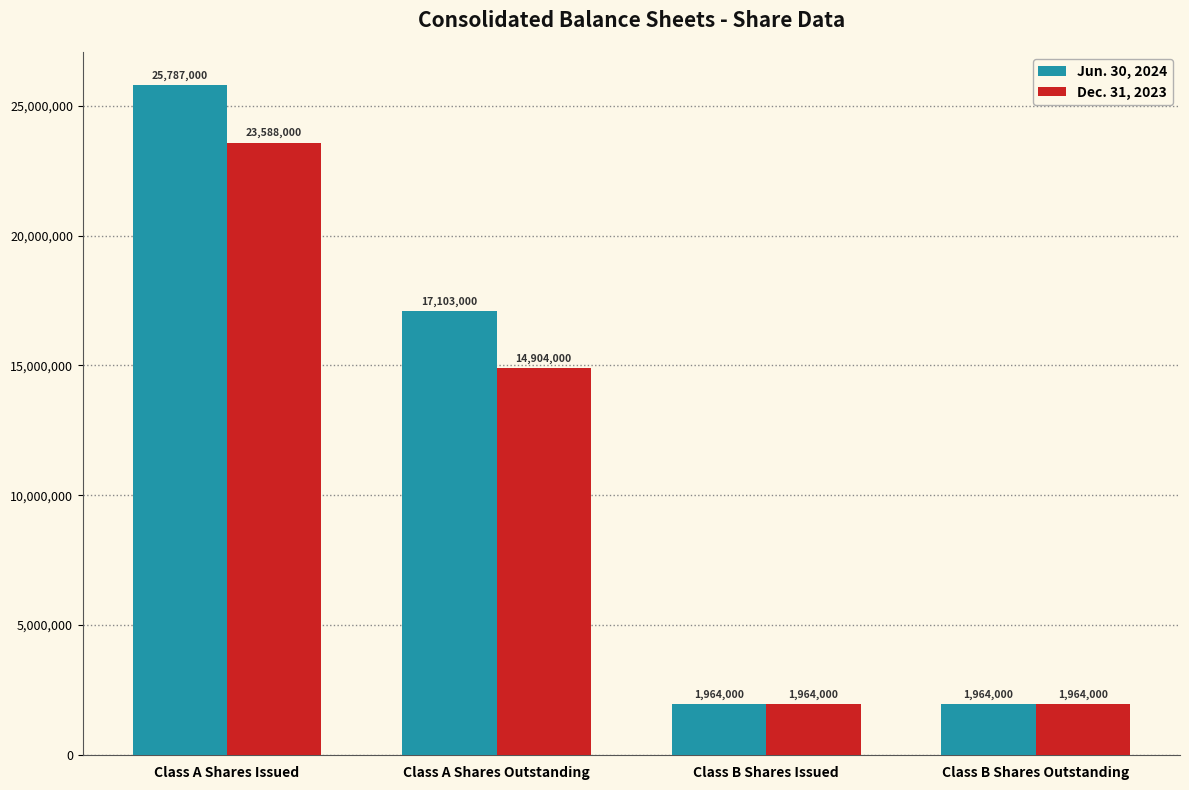

What is the difference between the Dec. 31, 2023 values at Class B Shares Issued and Class A Shares Outstanding?

12940000